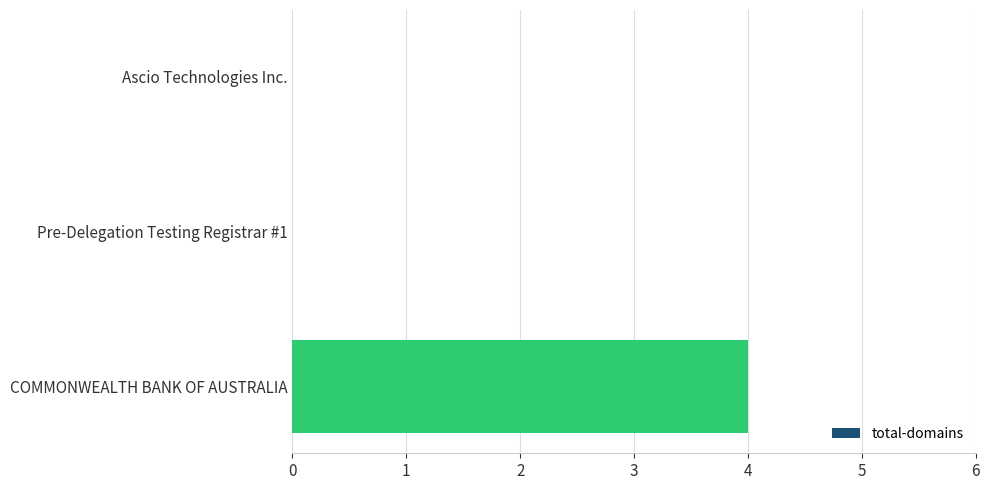

What is the change in value from Ascio Technologies Inc. to COMMONWEALTH BANK OF AUSTRALIA?

+4